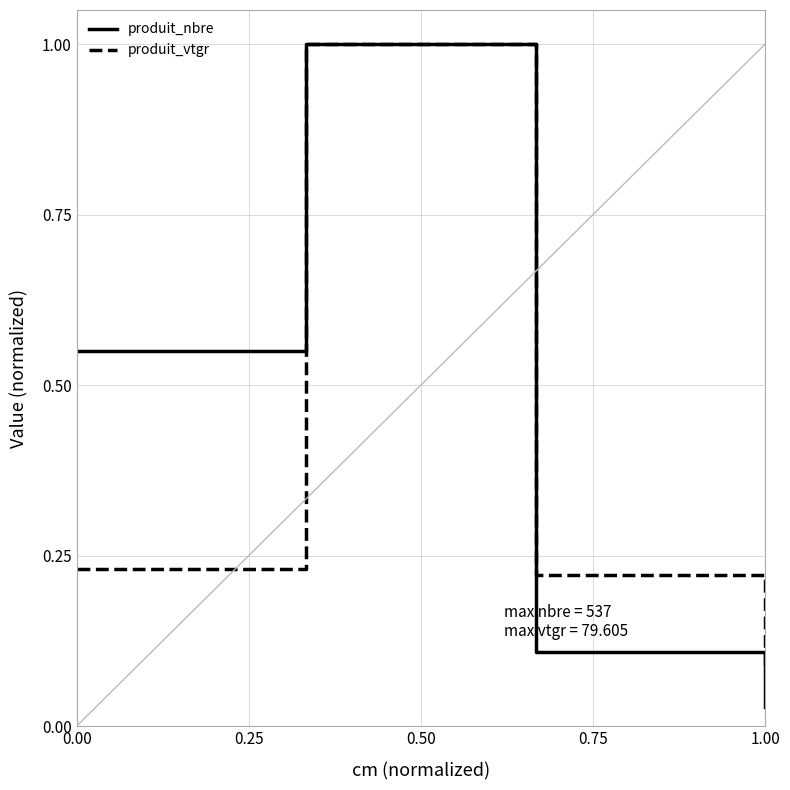

Which series has the largest range (max minus min)?

produit_nbre